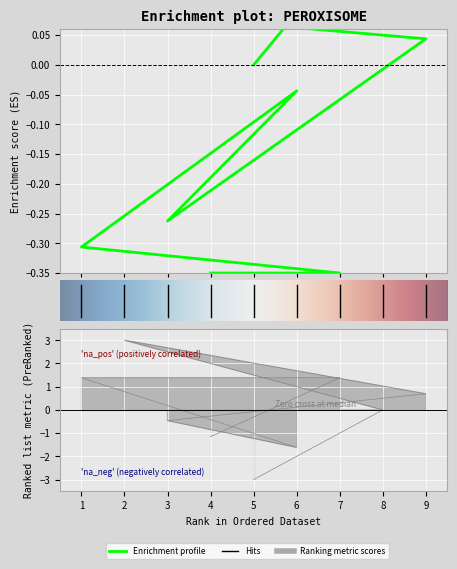

Count the number of categories in the chart.

9